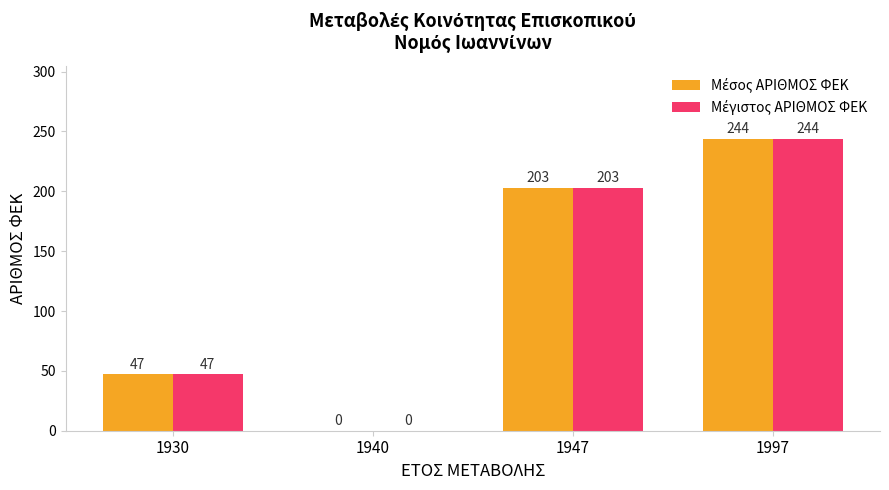

What is the total value across all series at 1930?

94